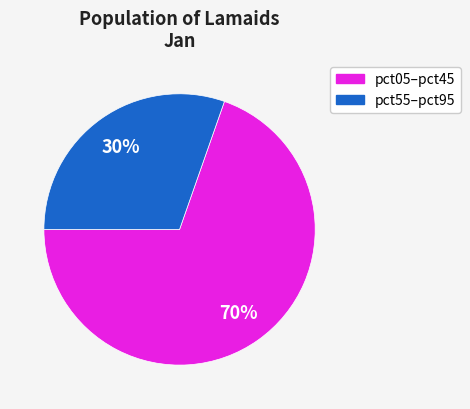

To the nearest percent, what is the average slice percentage?

50%